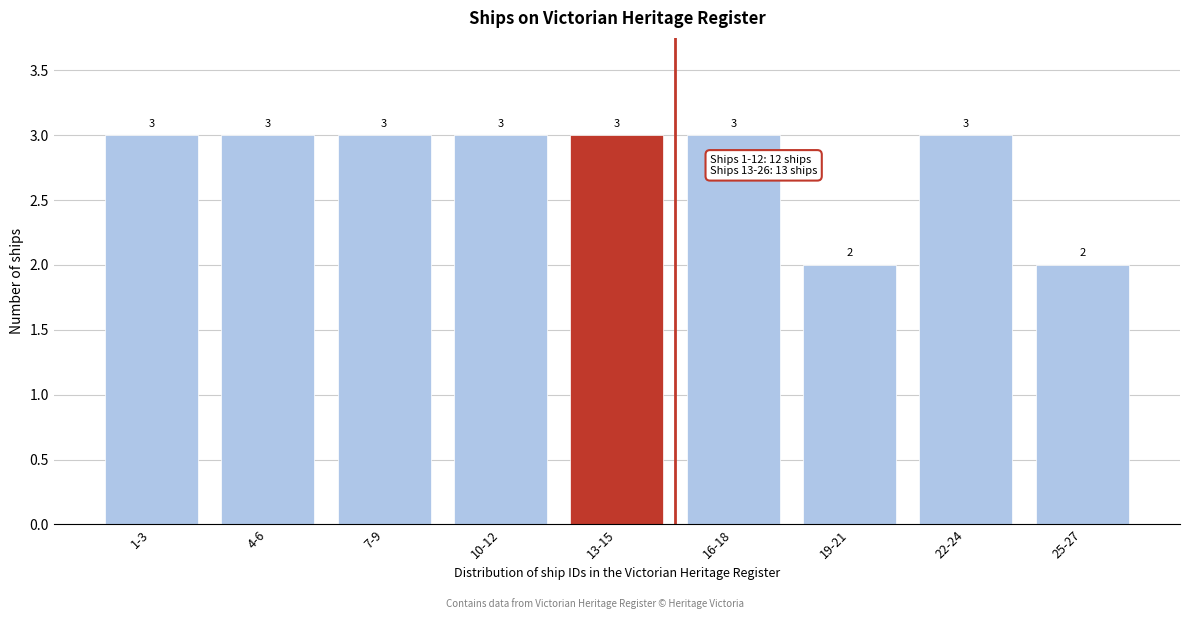

Reading left to right, transcribe all the data shown in this chart.

1-3=3	4-6=3	7-9=3	10-12=3	13-15=3	16-18=3	19-21=2	22-24=3	25-27=2